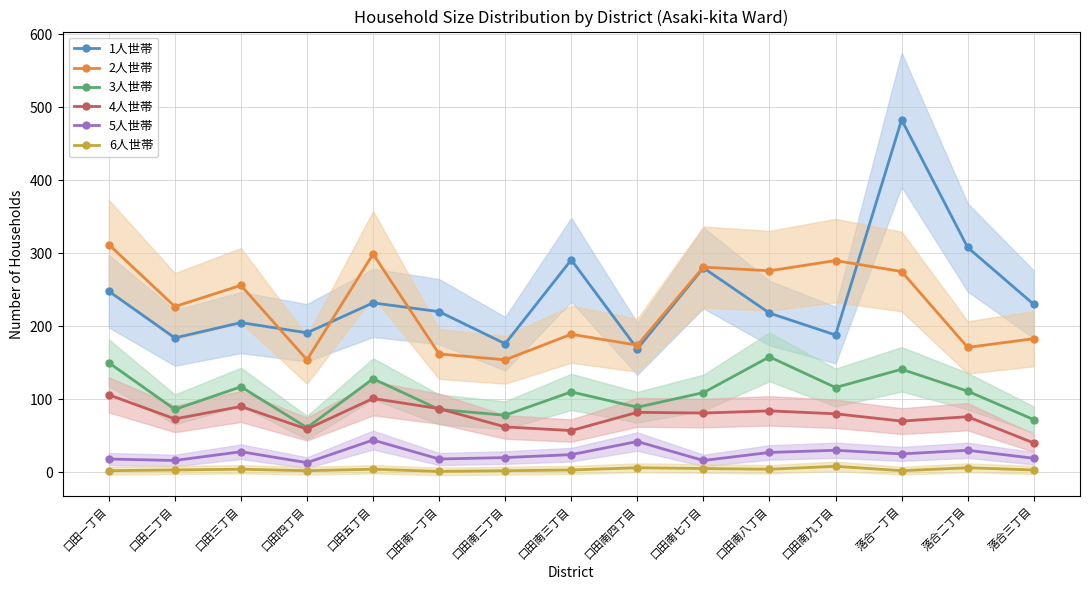

At 口田南九丁目, list the series in order from largest to smallest.

2人世帯, 1人世帯, 3人世帯, 4人世帯, 5人世帯, 6人世帯